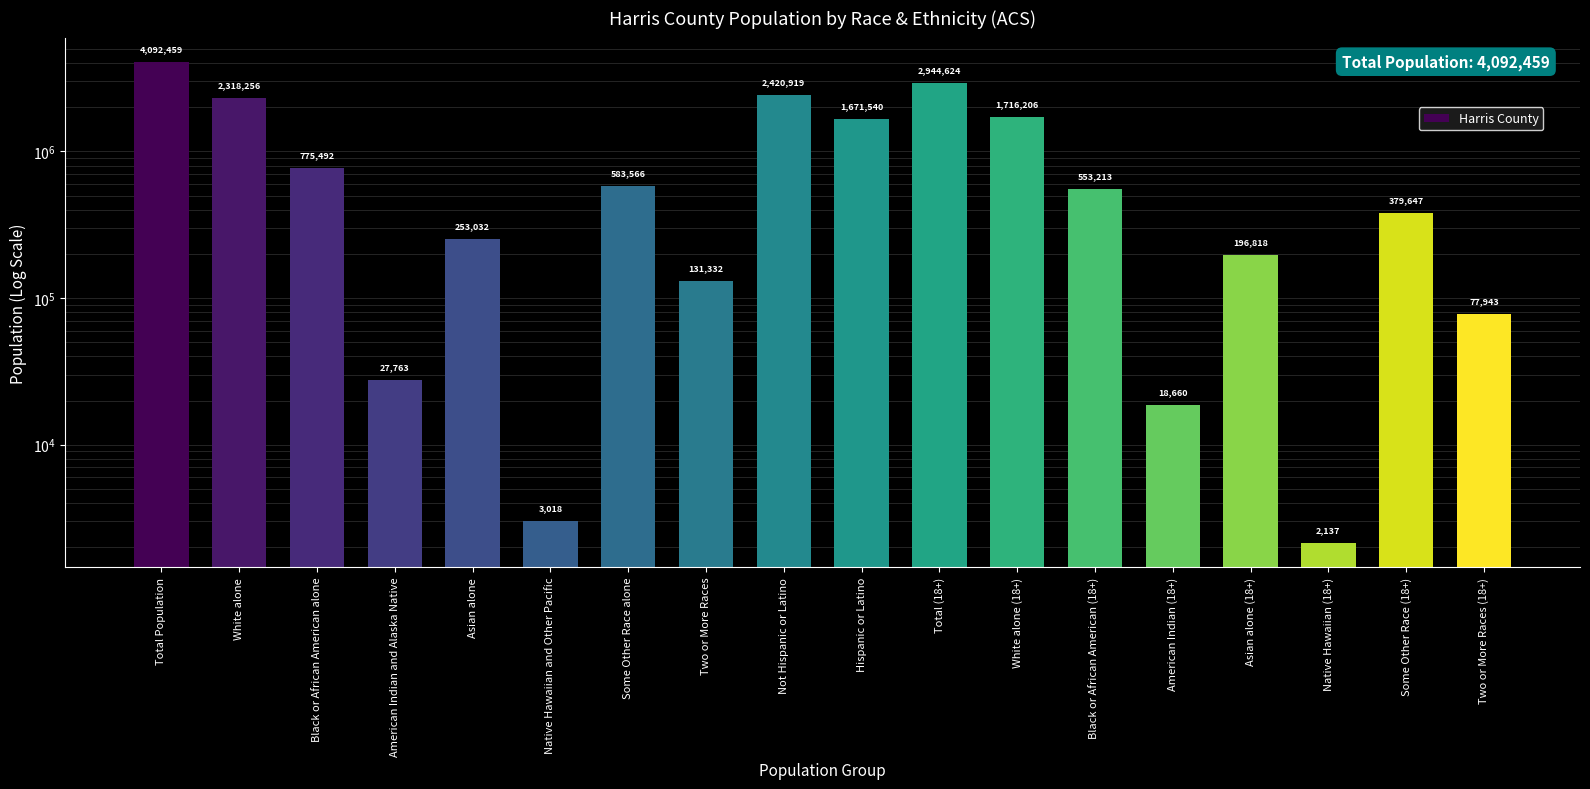

How many data points are above 553213?

8